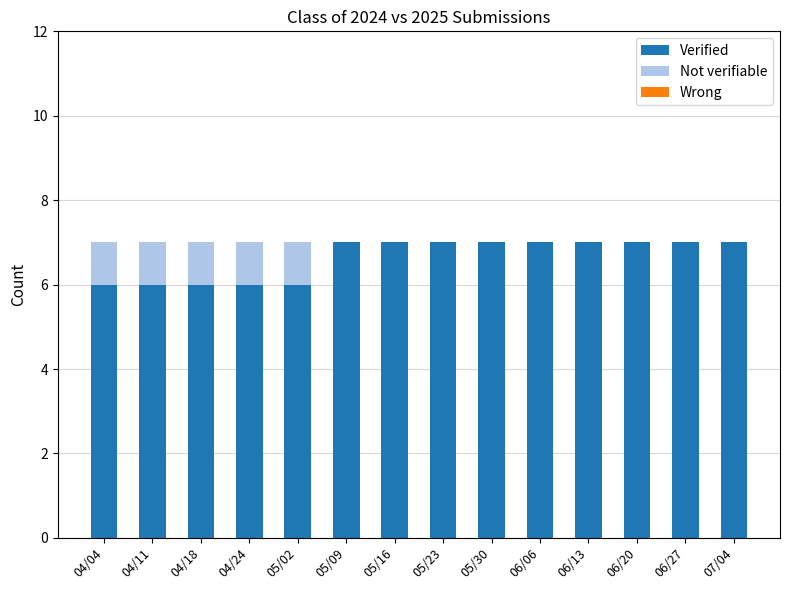

What is the sum of the Verified values at 06/20 and 04/24?

13